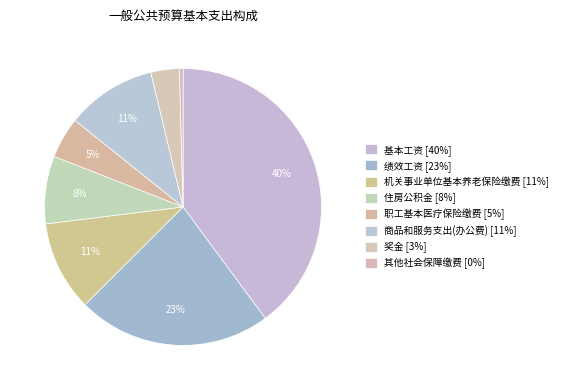

Count the number of slices in the pie.

8